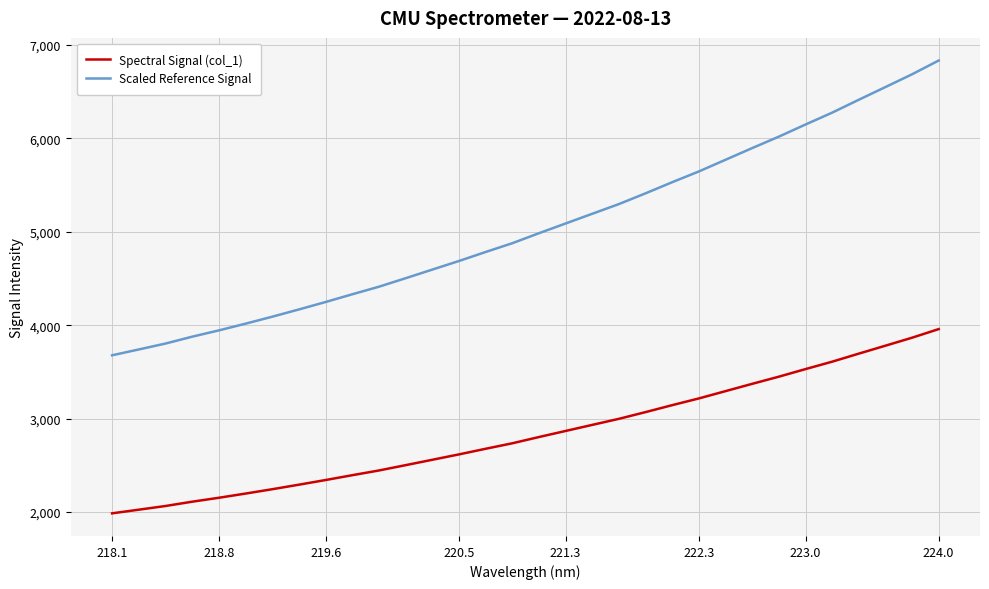

True or false: Scaled Reference Signal and Spectral Signal (col_1) cross at least once.

False